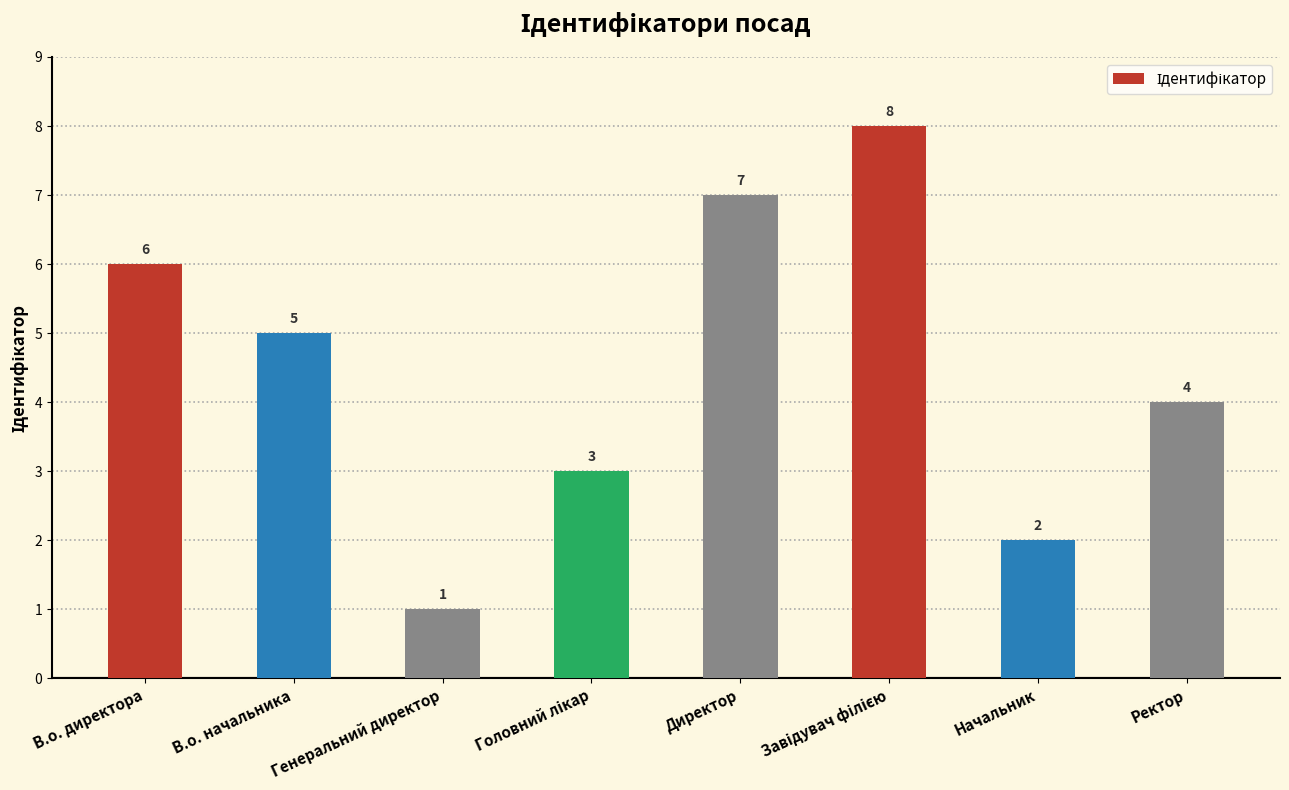

Which label corresponds to the smallest value in the chart?

Генеральний директор